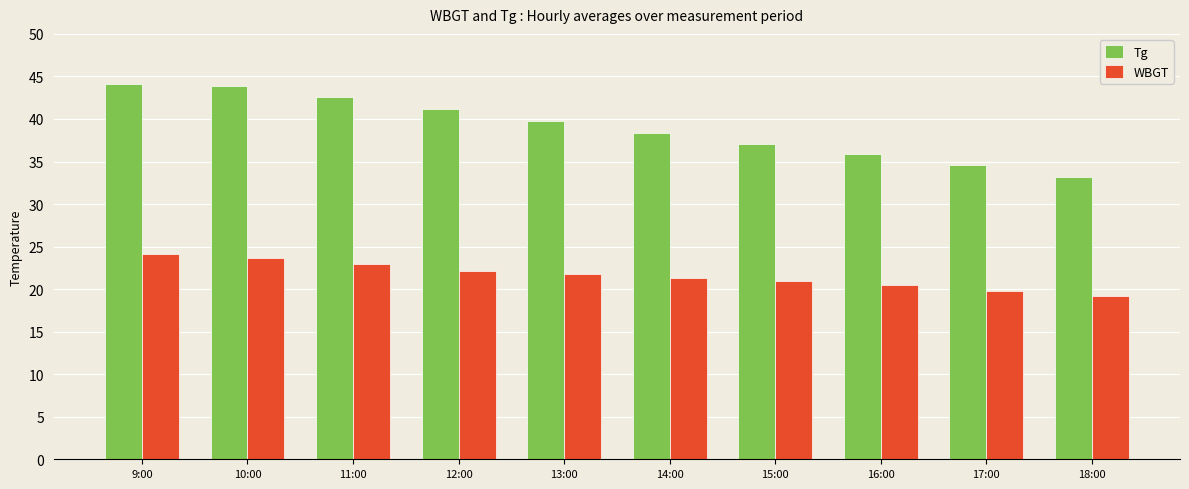

At which label does Tg reach its minimum?

18:00